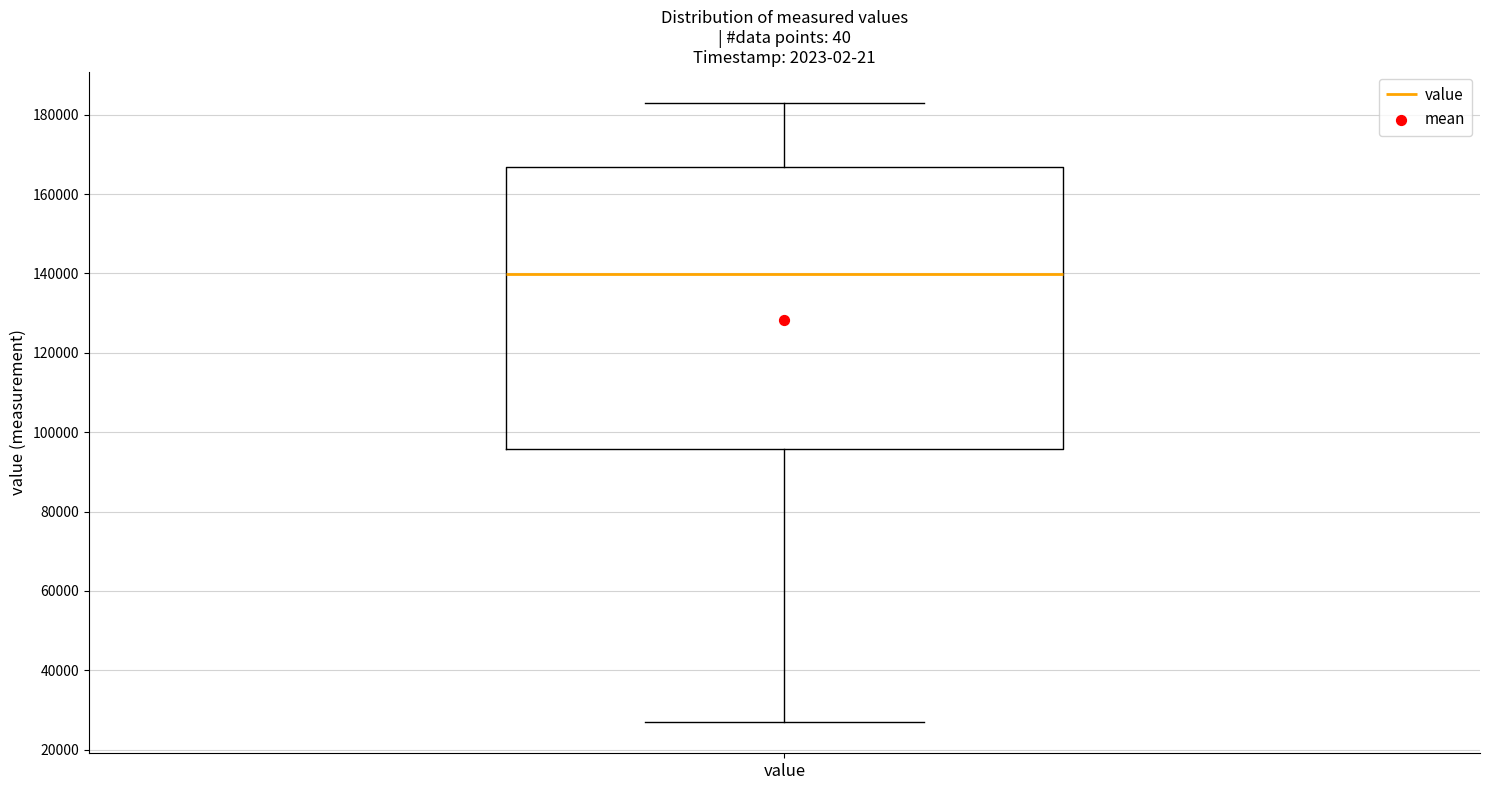

Read this box plot against the y-axis: the position of the median line, the range covered by the box, and the ends of both whiskers. The values are not printed on the chart, so give them approximately, as read against the axis.

median 140000, box 96000 to 166000, whiskers 26000 to 184000